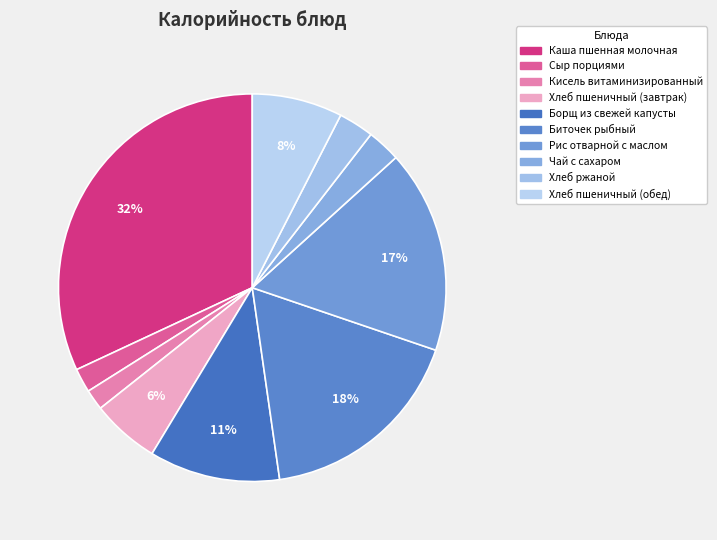

How many slices are in this pie chart?

10